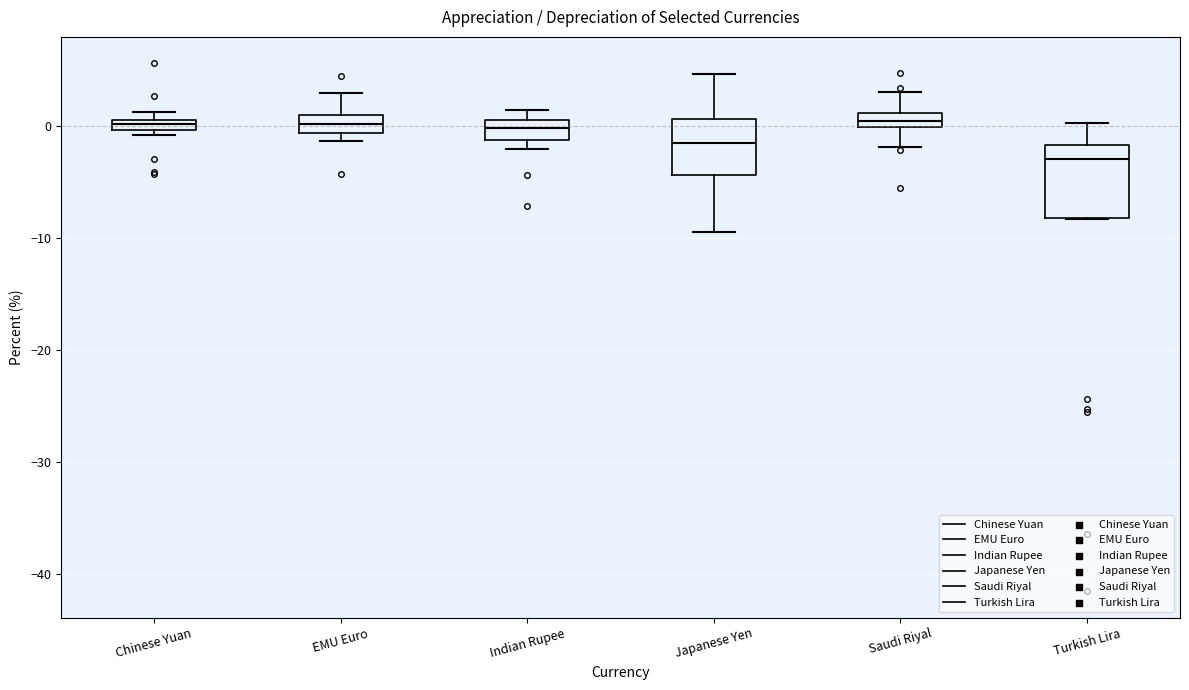

Which box is the tallest, from its lower edge to its upper edge?

Turkish Lira